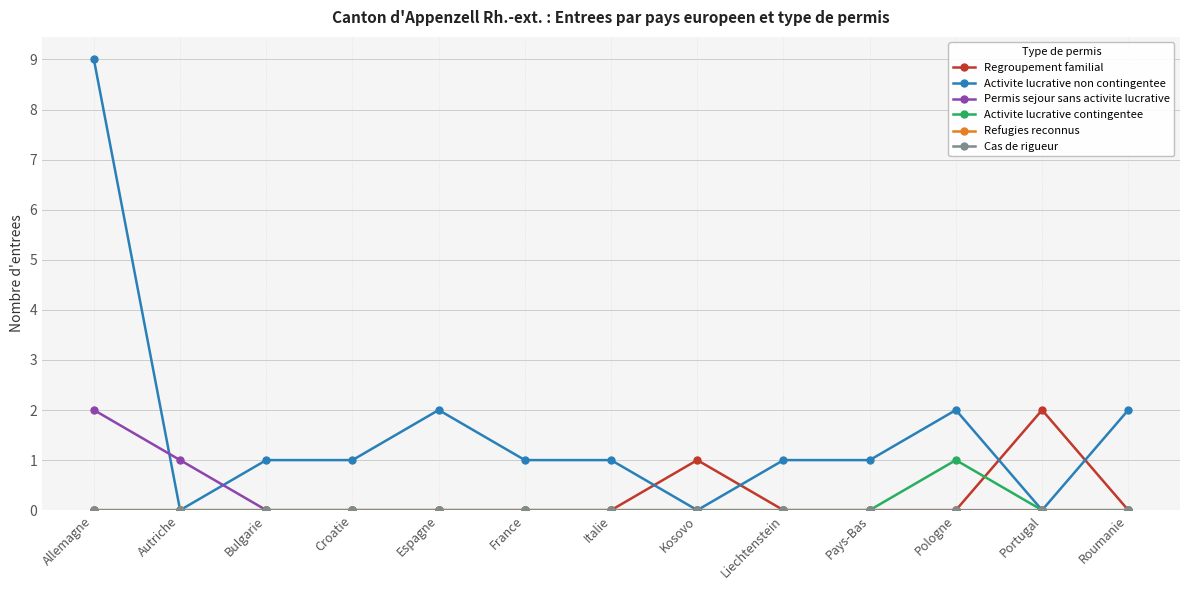

What are all the series names shown in the legend?

Regroupement familial, Activite lucrative non contingentee, Permis sejour sans activite lucrative, Activite lucrative contingentee, Refugies reconnus, Cas de rigueur